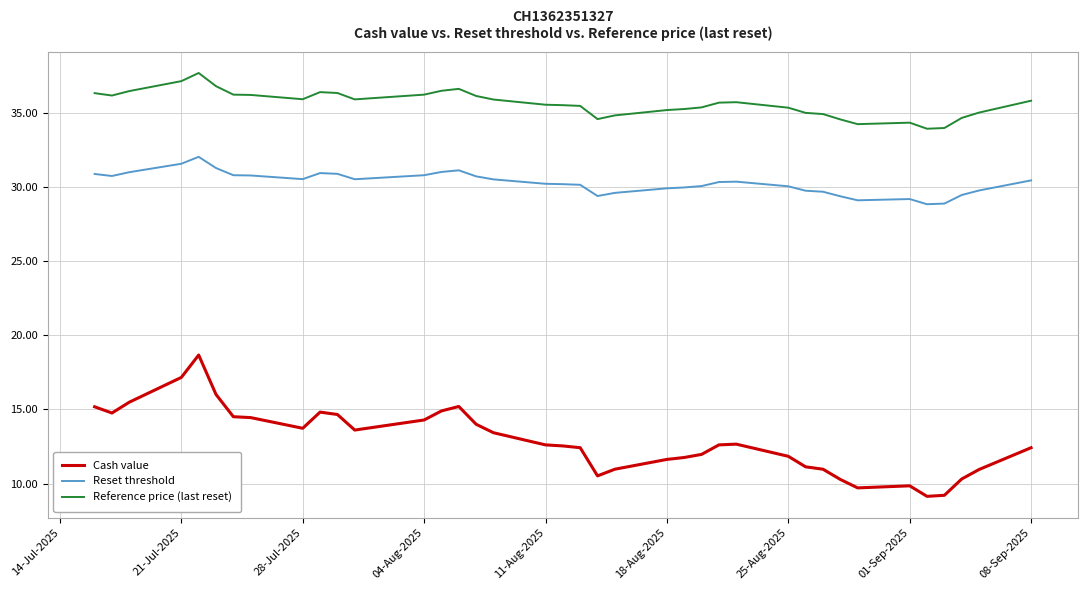

What is the difference between the maximum and minimum values in the Reset threshold series?

3.2